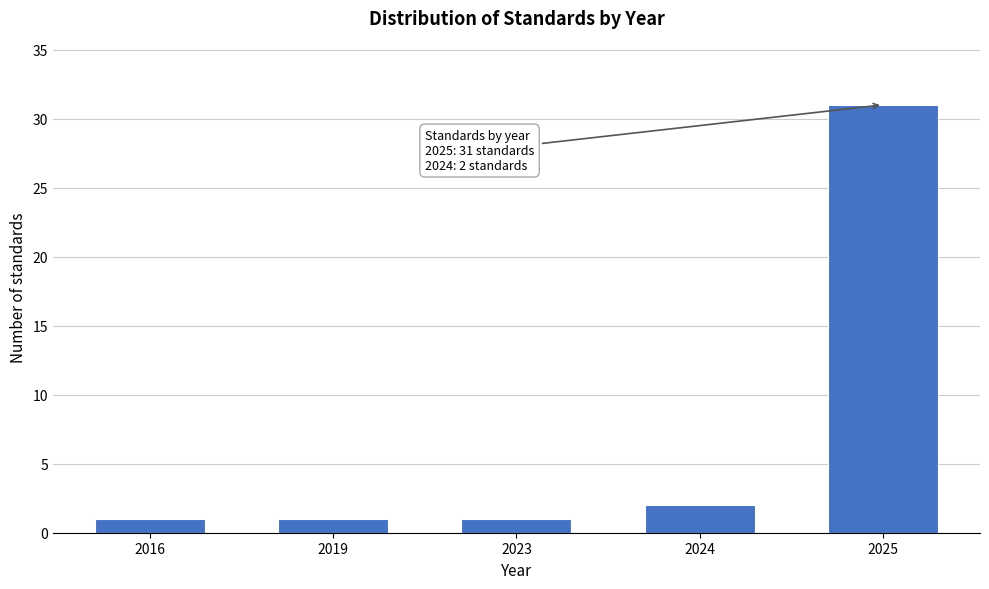

Reading left to right, transcribe all the data shown in this chart.

2016=1	2019=1	2023=1	2024=2	2025=31